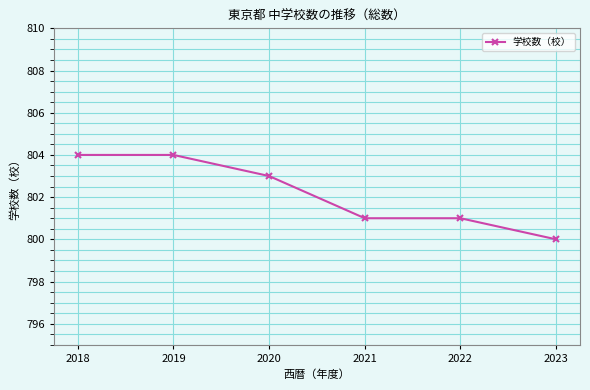

True or false: there are more than 2 points higher than both neighbors.

False